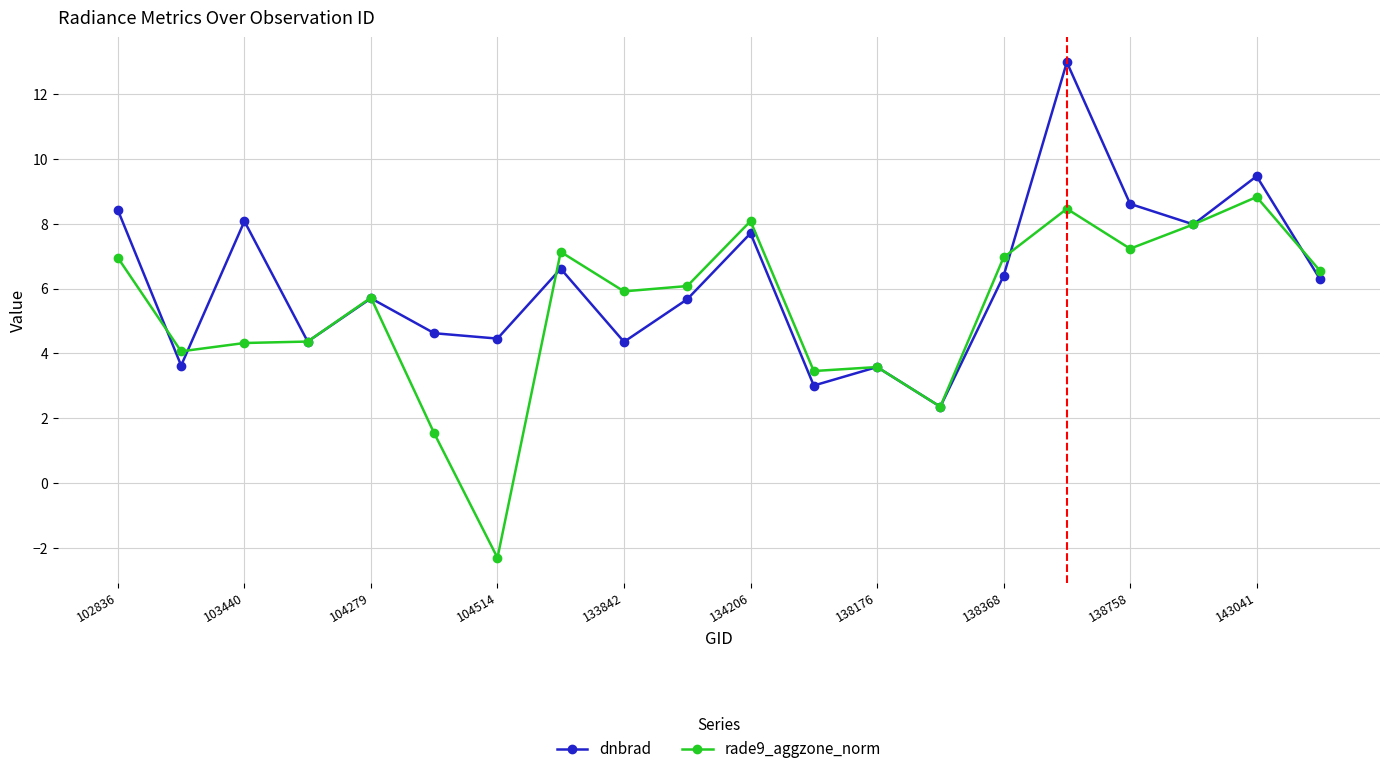

List the series in order of their peak value, highest first.

dnbrad, rade9_aggzone_norm